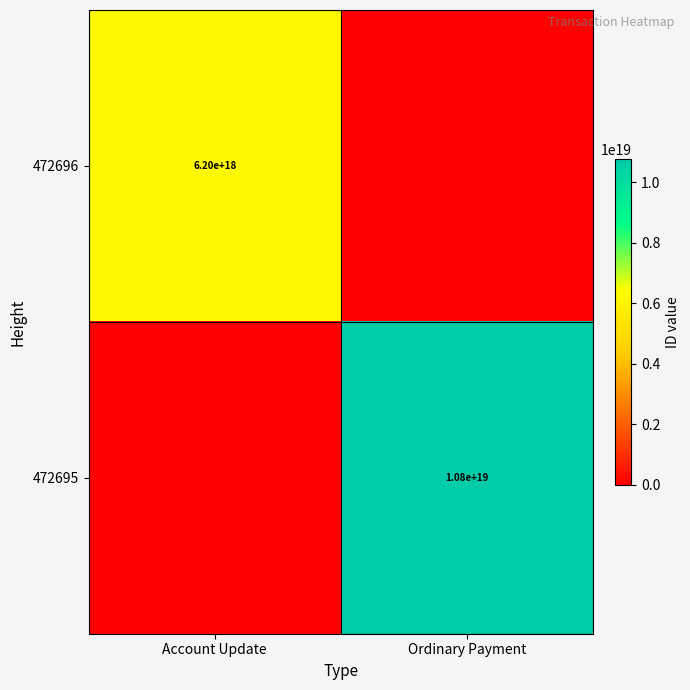

The value of 472695 at Ordinary Payment is 15735944649984020480. True or false?

False